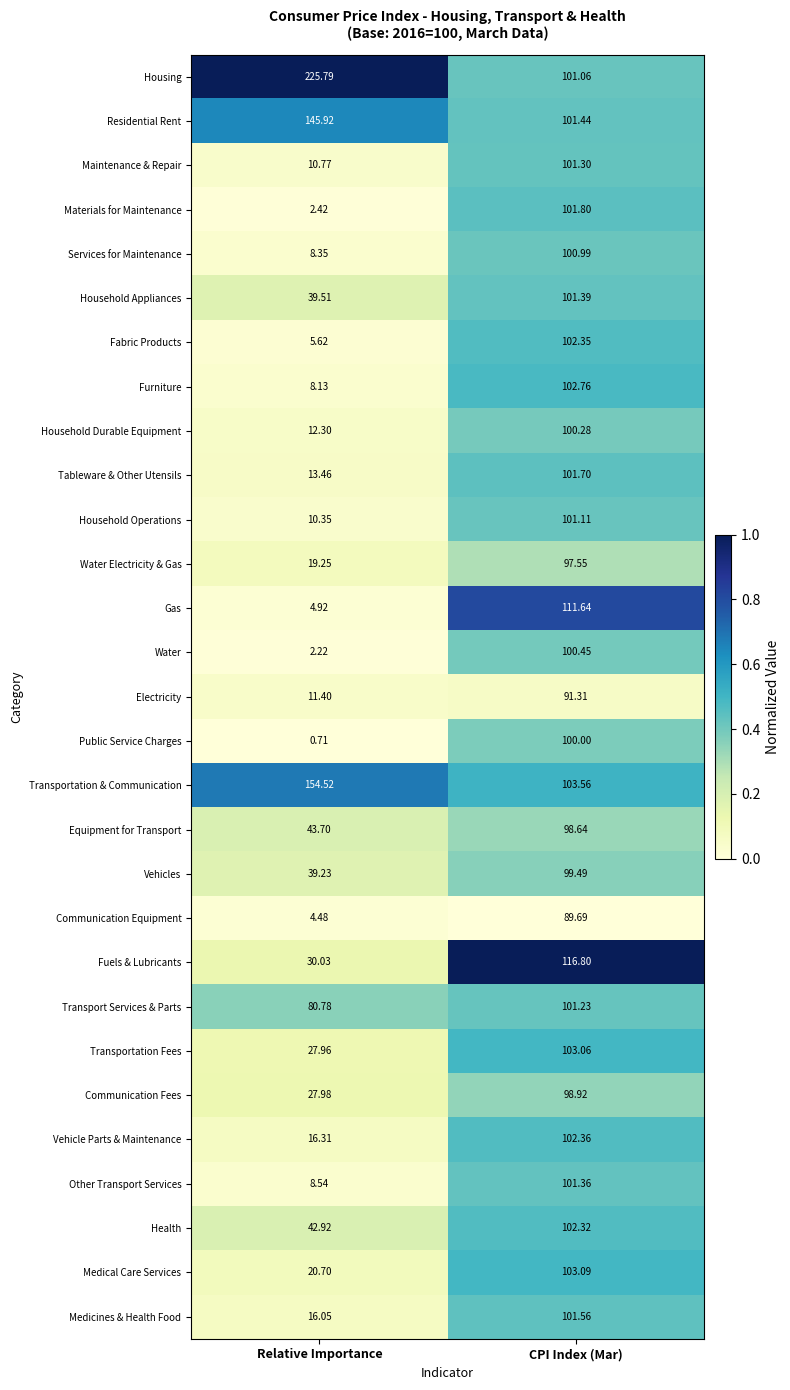

At Relative Importance, list the series in order from largest to smallest.

Housing, Transportation & Communication, Residential Rent, Transport Services & Parts, Equipment for Transport, Health, Household Appliances, Vehicles, Fuels & Lubricants, Communication Fees, Transportation Fees, Medical Care Services, Water Electricity & Gas, Vehicle Parts & Maintenance, Medicines & Health Food, Tableware & Other Utensils, Household Durable Equipment, Electricity, Maintenance & Repair, Household Operations, Other Transport Services, Services for Maintenance, Furniture, Fabric Products, Gas, Communication Equipment, Materials for Maintenance, Water, Public Service Charges